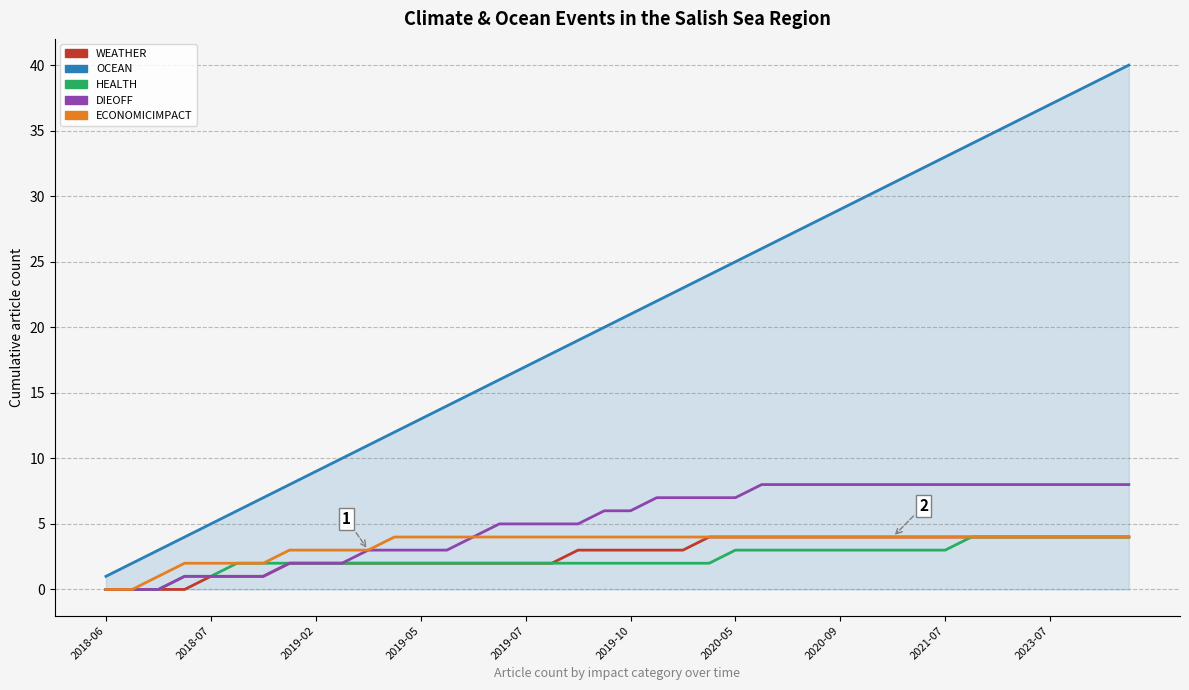

Reading left to right, list all the values displayed in this chart.

WEATHER: 0	0	0	0	1	1	1	2	2	2	2	2	2	2	2	2	2	2	3	3	3	3	3	4	4	4	4	4	4	4	4	4	4	4	4	4	4	4	4	4
OCEAN: 1	2	3	4	5	6	7	8	9	10	11	12	13	14	15	16	17	18	19	20	21	22	23	24	25	26	27	28	29	30	31	32	33	34	35	36	37	38	39	40
HEALTH: 0	0	0	1	1	2	2	2	2	2	2	2	2	2	2	2	2	2	2	2	2	2	2	2	3	3	3	3	3	3	3	3	3	4	4	4	4	4	4	4
DIEOFF: 0	0	0	1	1	1	1	2	2	2	3	3	3	3	4	5	5	5	5	6	6	7	7	7	7	8	8	8	8	8	8	8	8	8	8	8	8	8	8	8
ECONOMICIMPACT: 0	0	1	2	2	2	2	3	3	3	3	4	4	4	4	4	4	4	4	4	4	4	4	4	4	4	4	4	4	4	4	4	4	4	4	4	4	4	4	4